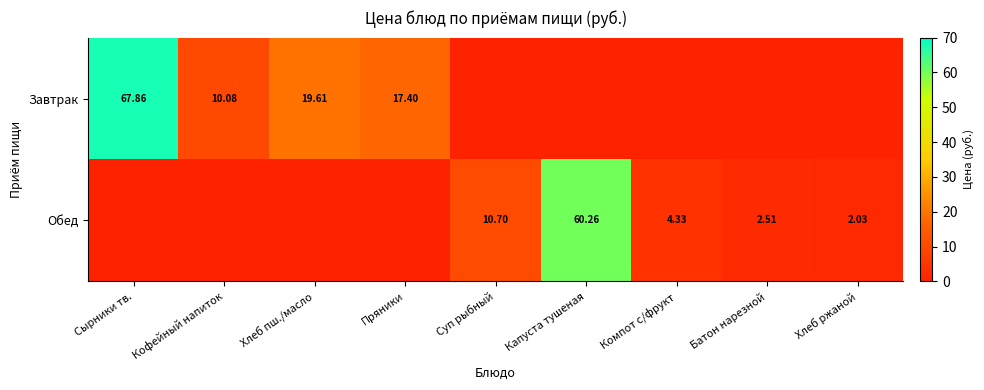

What is the total value across all series at Капуста тушеная?

60.3